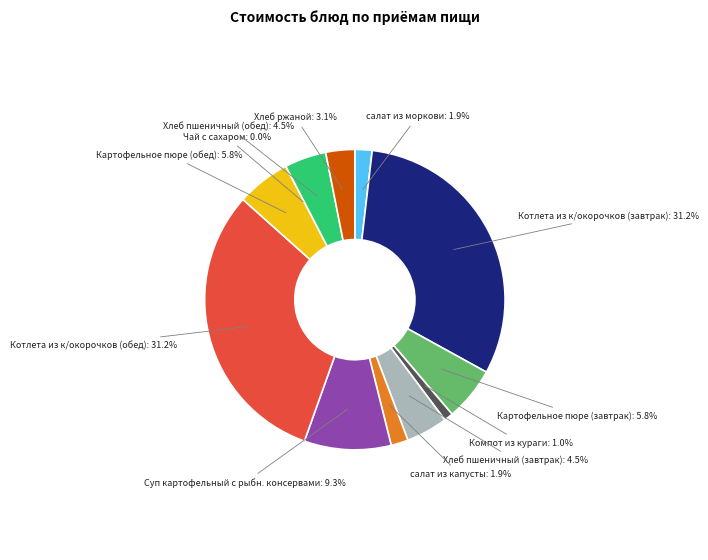

The Чай с сахаром slice represents 10% of the pie. True or false?

False